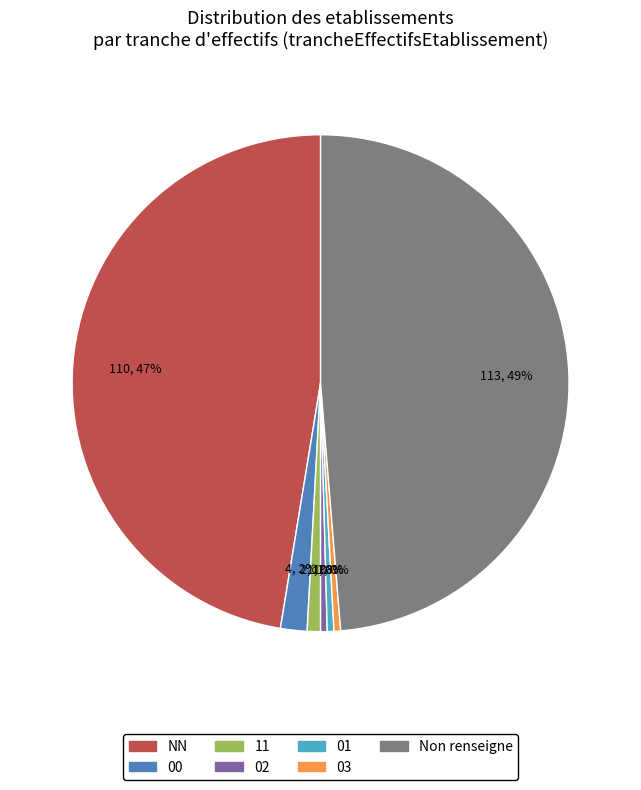

Is there any slice that represents more than half of the pie?

No